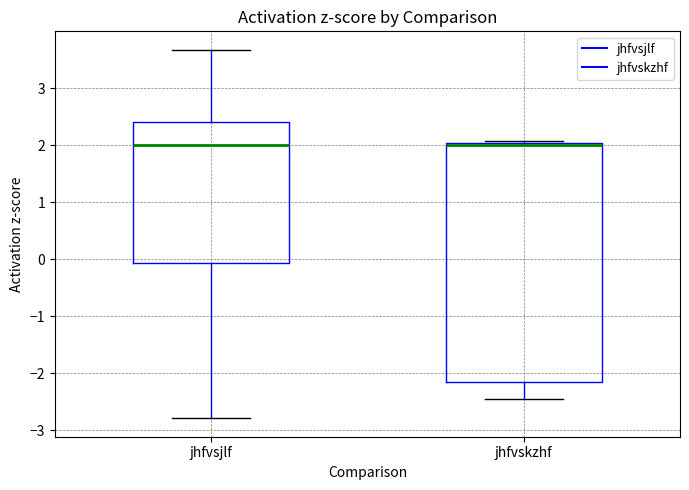

Reading left to right, transcribe this box plot: for each box, give where its median line is, the range the box spans, and where its two whiskers end, as read against the y-axis. The values are not printed on the chart, so give them approximately, as read against the axis.

jhfvsjlf: median 2.0, box -0.1 to 2.4, whiskers -2.8 to 3.7
jhfvskzhf: median 2.0 (drawn on the box's upper edge), box -2.2 to 2.0, whiskers -2.4 to 2.1